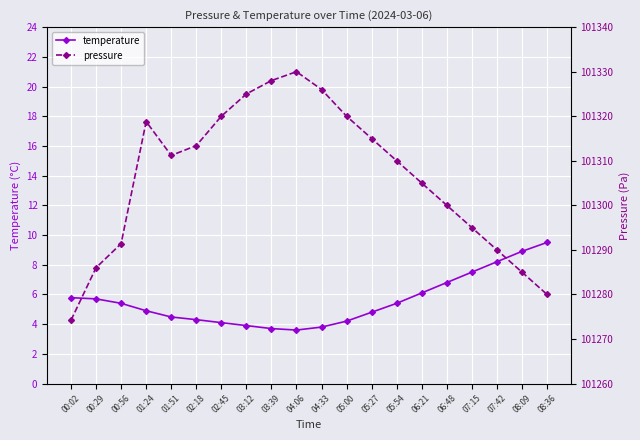

At which label does temperature reach its minimum?

04:06